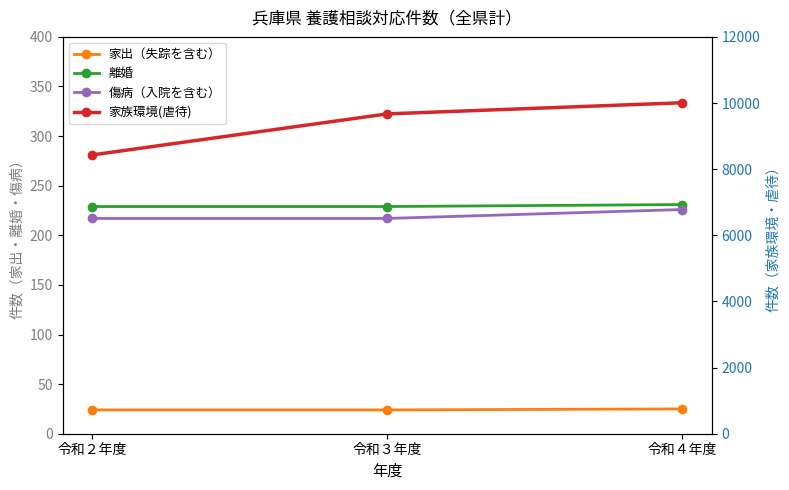

What is the sum of the 家出（失踪を含む） values at 令和３年度 and 令和２年度?

48